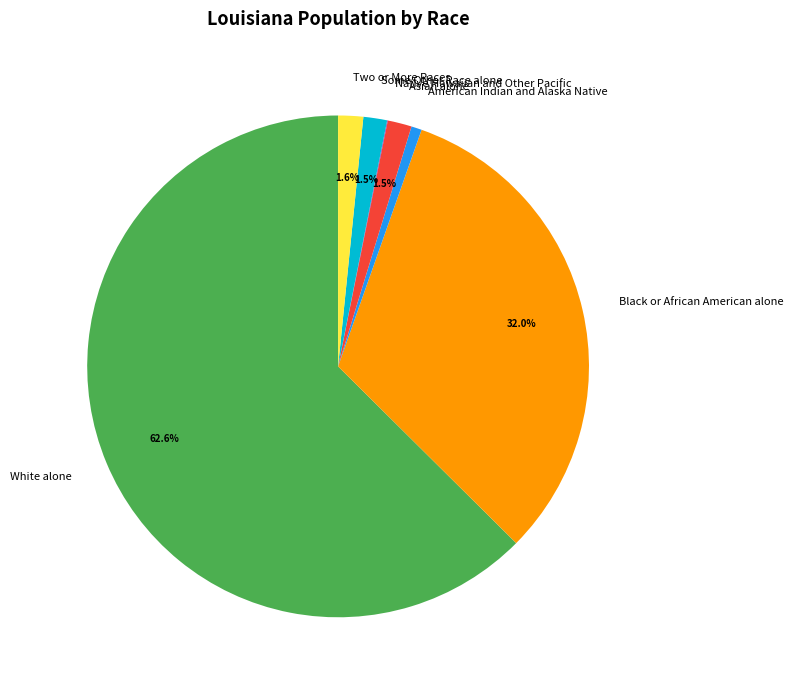

Which category has the biggest portion of the pie?

White alone